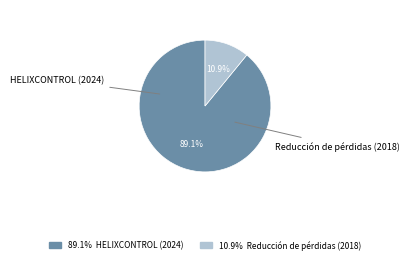

Is there any slice that represents more than half of the pie?

Yes